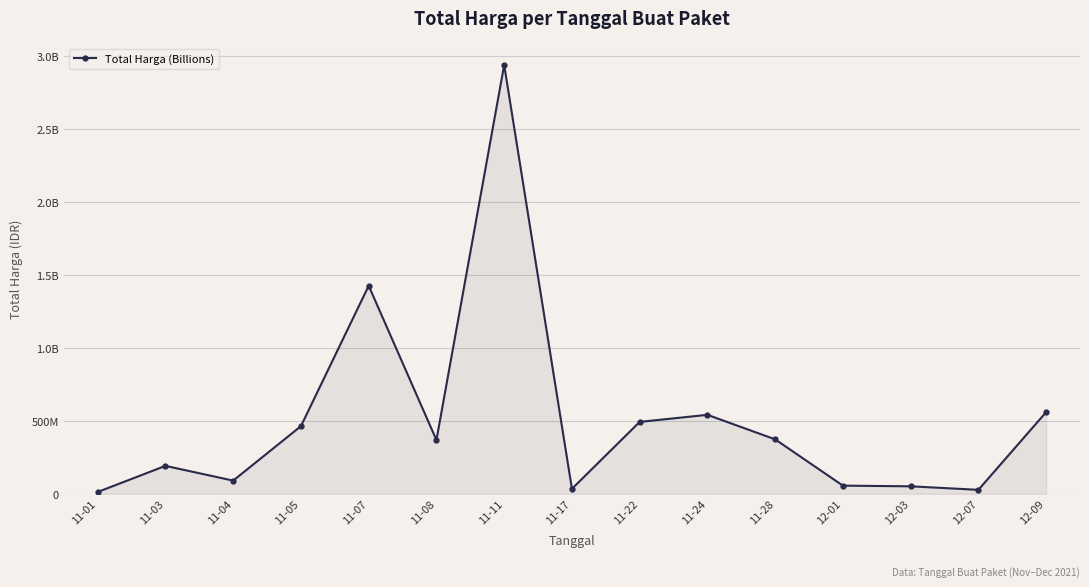

What is the minimum value shown in the chart?

12787500